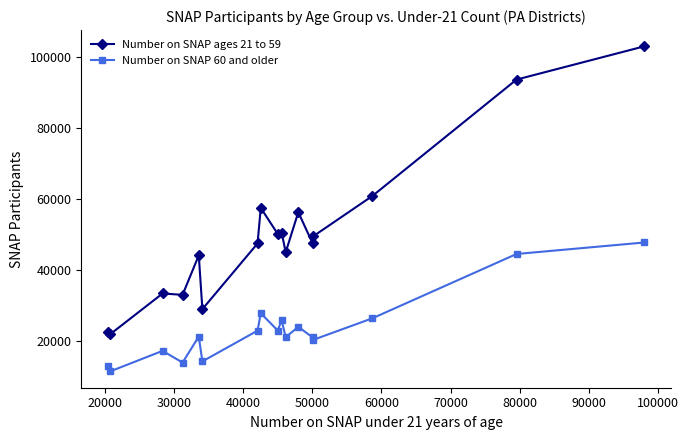

What is the difference between the maximum and minimum values in the Number on SNAP 60 and older series?

36323